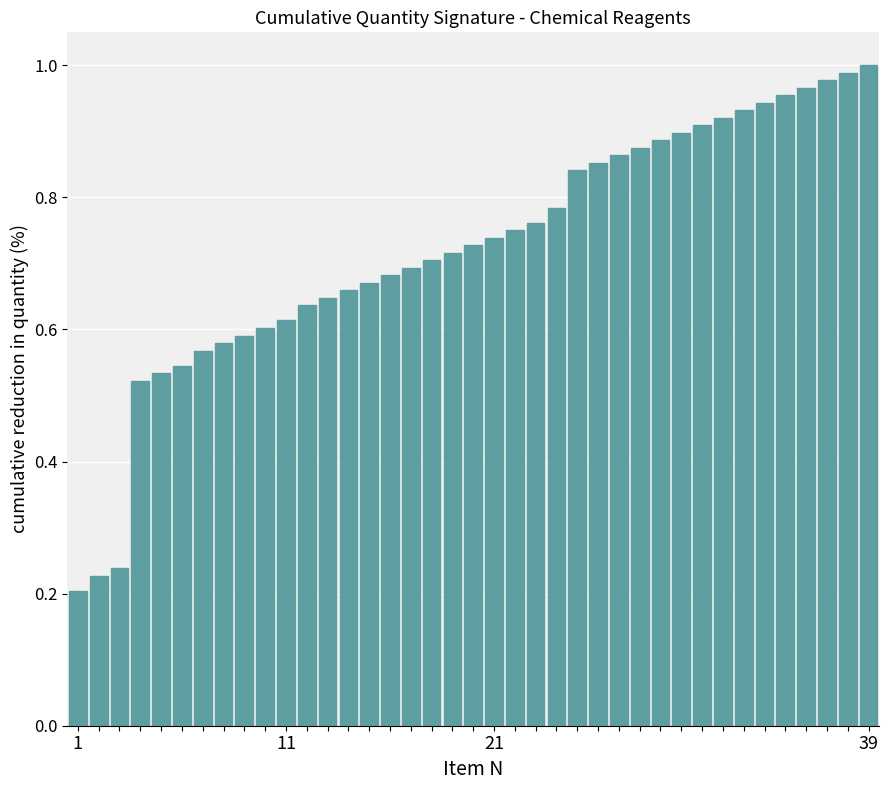

What is the sum of all values?

28.2